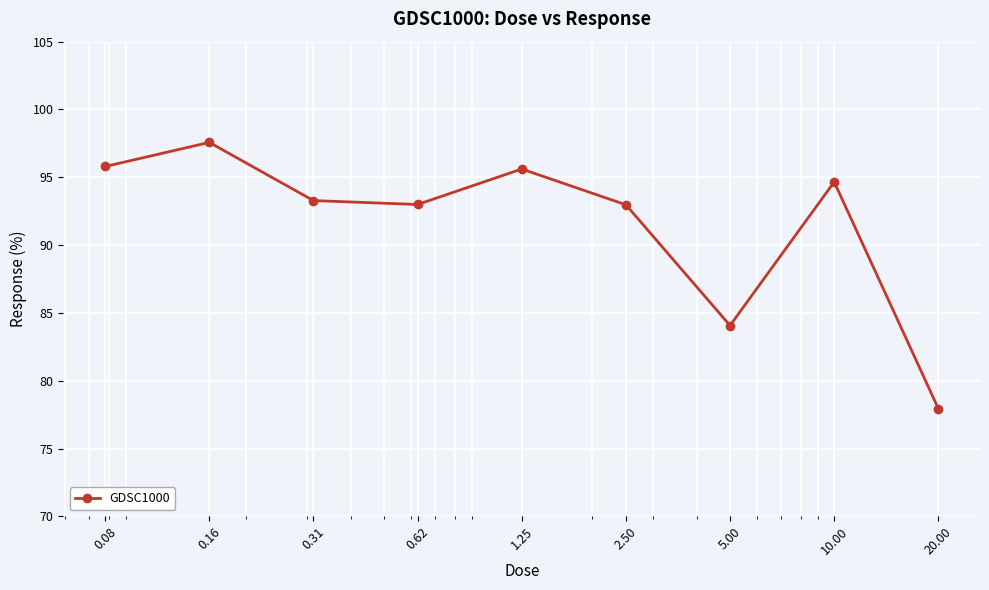

True or false: the data has more than 1 interior local peaks.

True